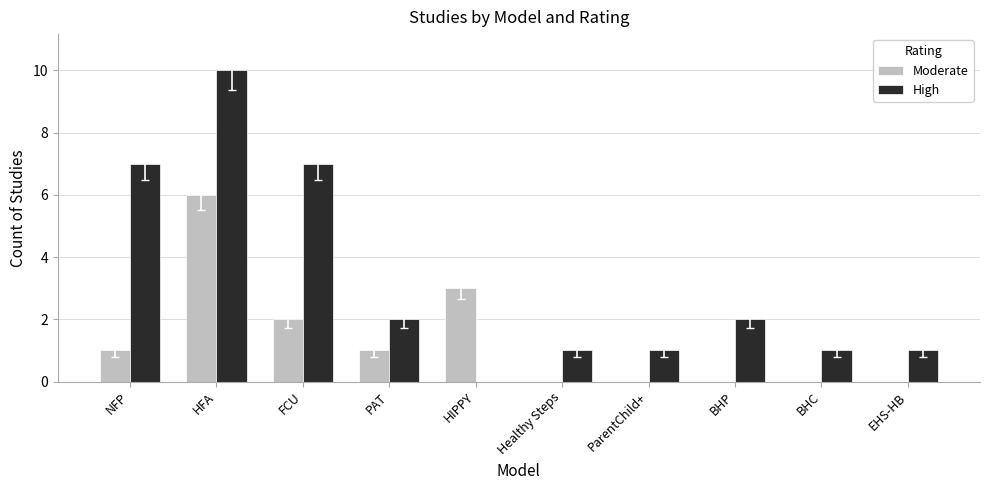

Are the bars grouped side by side (vs. stacked)?

Yes